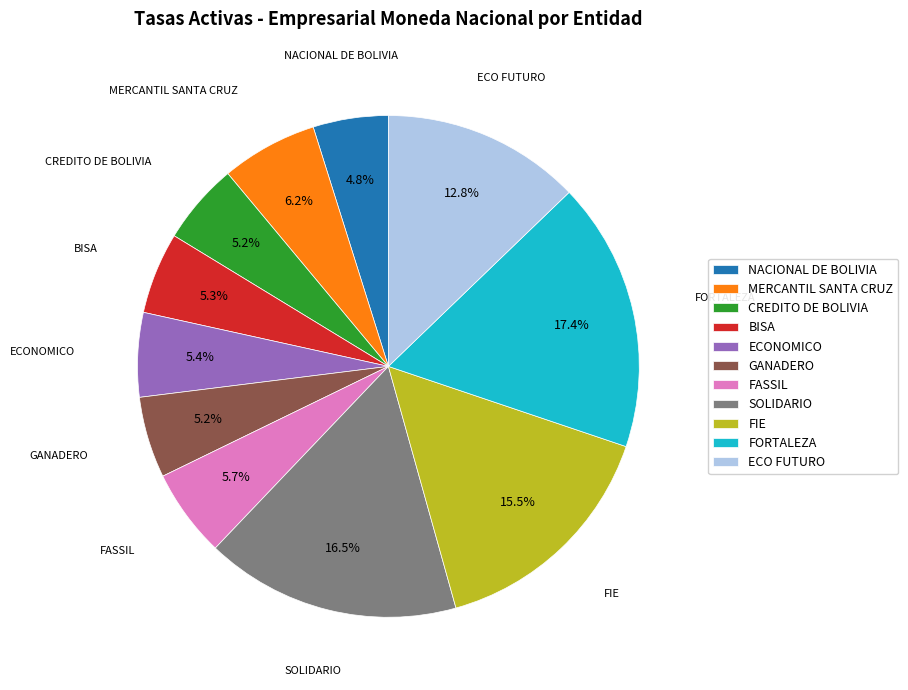

To the nearest percent, what is the difference between the NACIONAL DE BOLIVIA and SOLIDARIO slice percentages?

12%